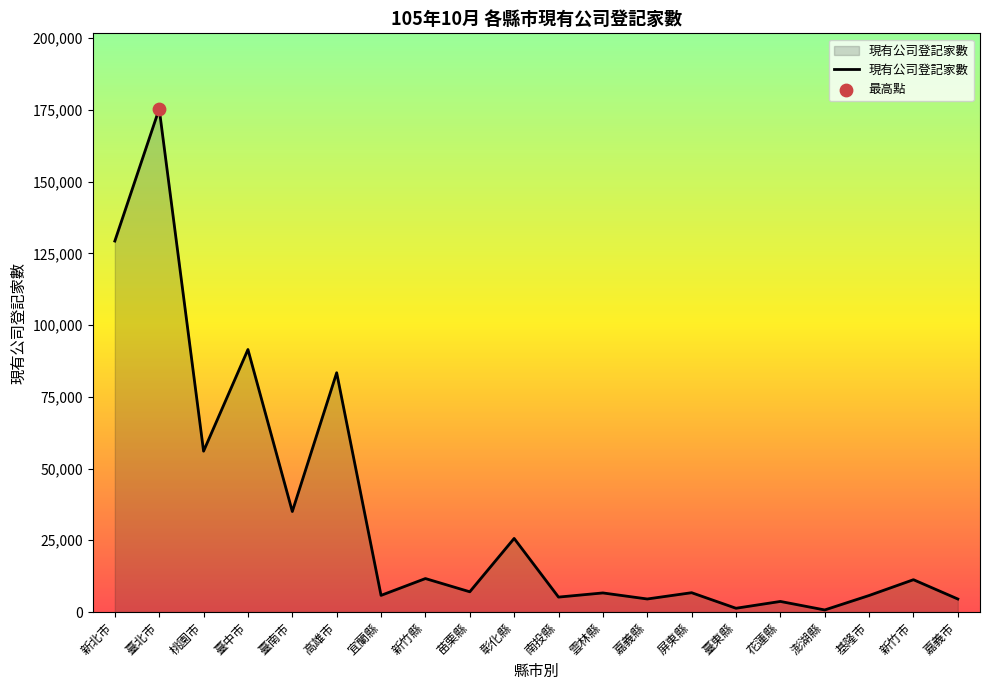

What is the change in value from 高雄市 to 澎湖縣?

-82686